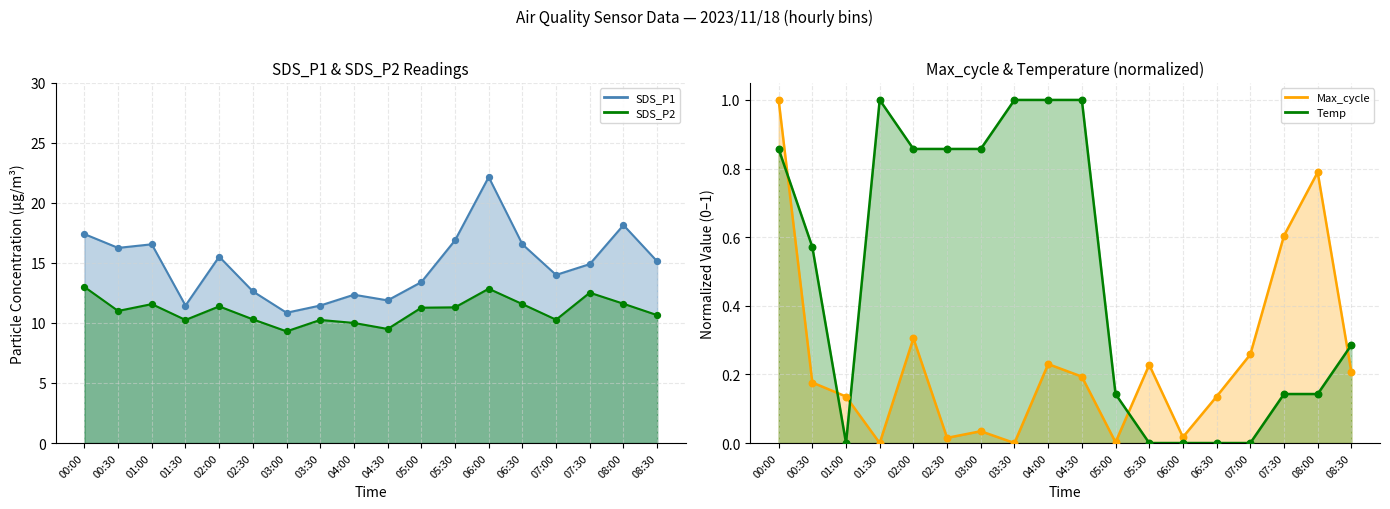

At which category is the sum across all series the highest?

06:00